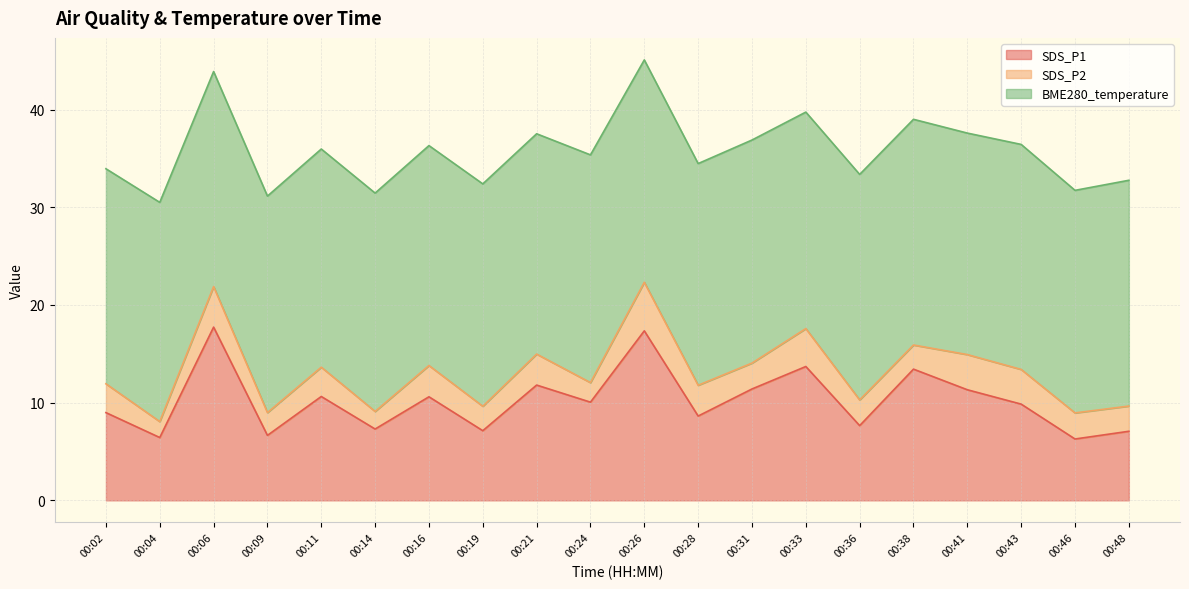

What is the difference between the second highest and minimum values in the SDS_P1 series?

11.1